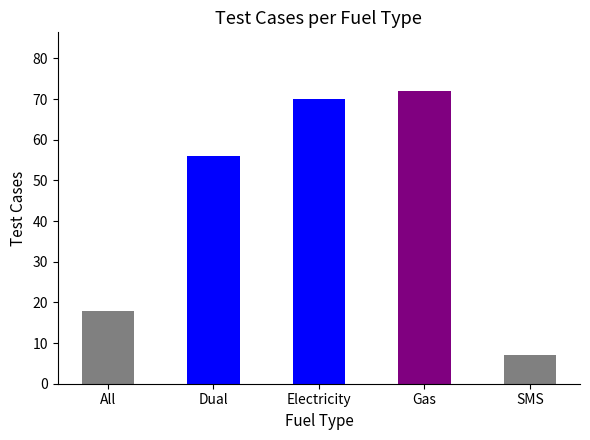

Rank the categories by value from highest to lowest.

Gas, Electricity, Dual, All, SMS